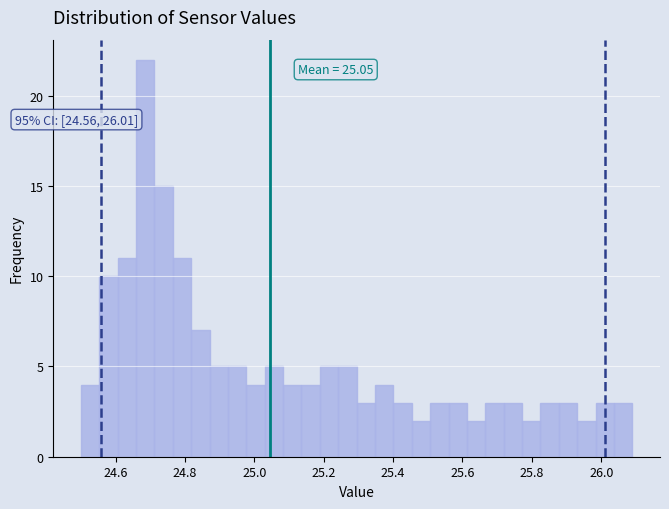

Around what value on the x-axis is the tallest bar? Give the approximate position of its centre, as read against the axis.

24.68